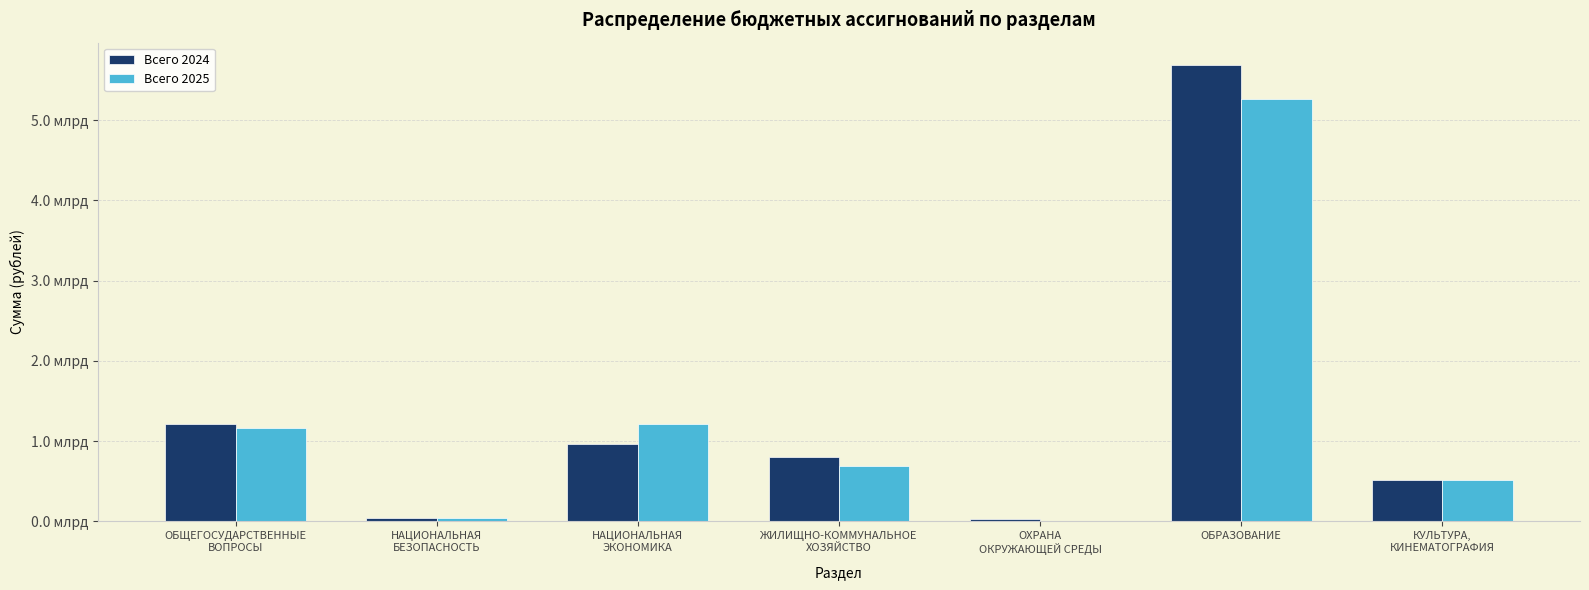

Where is Всего 2025 nearest to the value 2630361211?

НАЦИОНАЛЬНАЯ
ЭКОНОМИКА